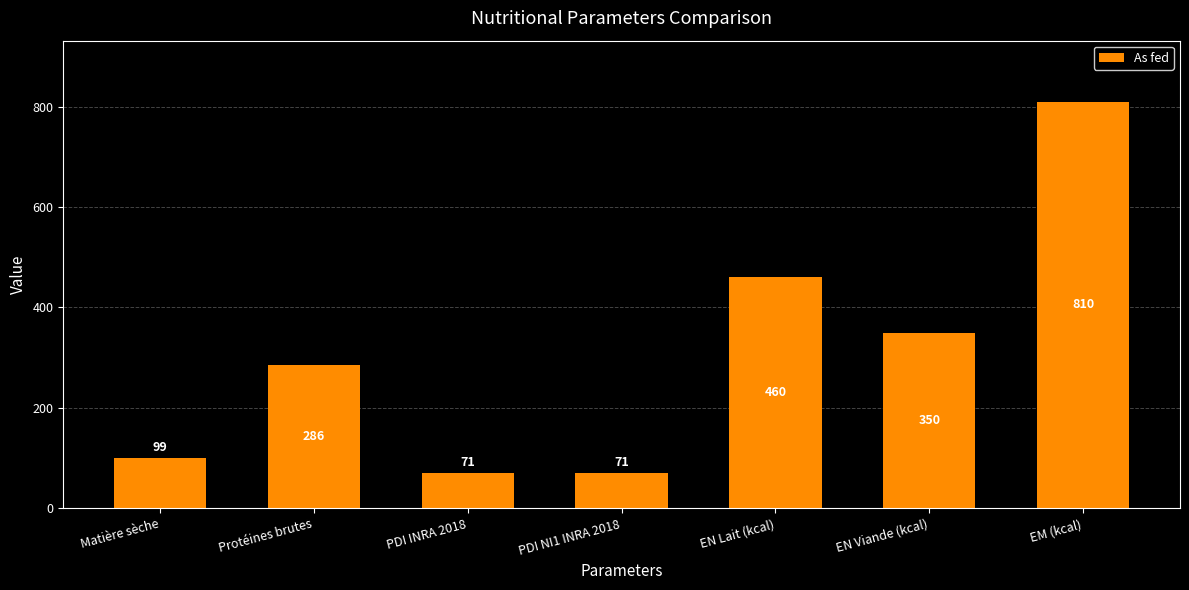

The value at Matière sèche is 66.3. True or false?

False